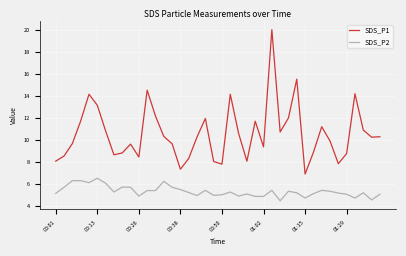

Rank the series by their maximum value, from lowest to highest.

SDS_P2, SDS_P1